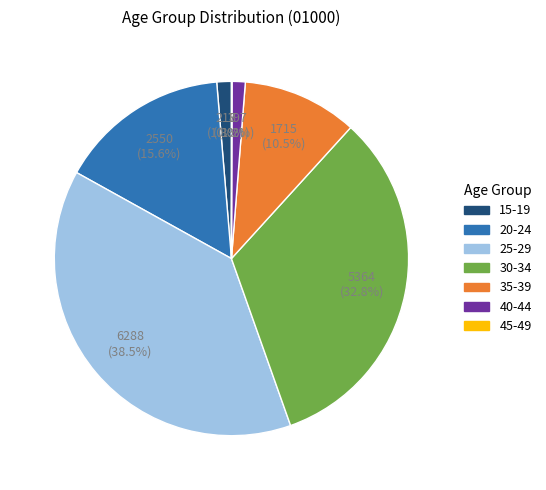

Does any single category account for the majority?

No